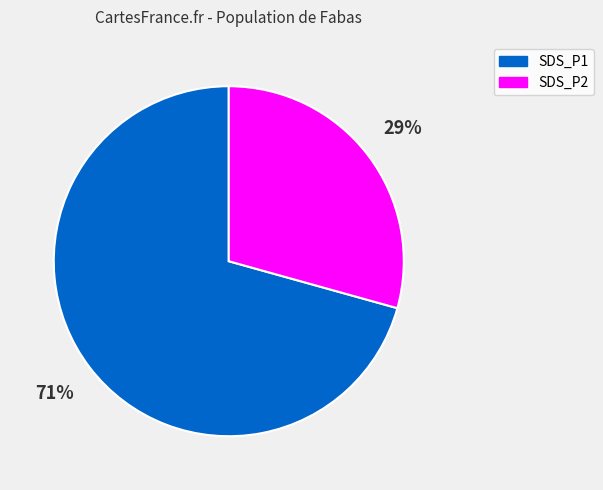

Do SDS_P2 and SDS_P1 together represent more than half of the pie?

Yes